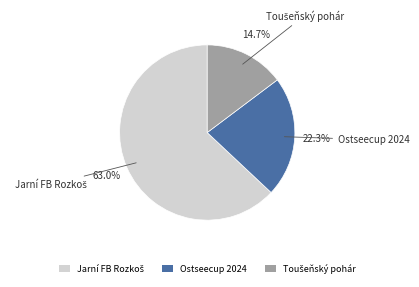

What percentage is NOT represented by Ostseecup 2024?

77.7%